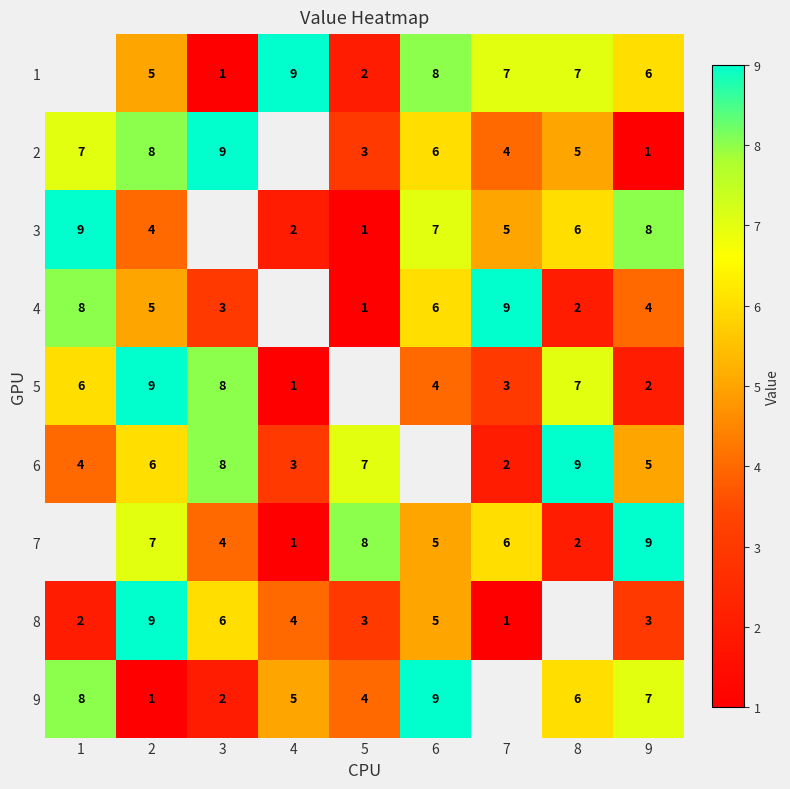

The value of 4 at 7 is 14. True or false?

False